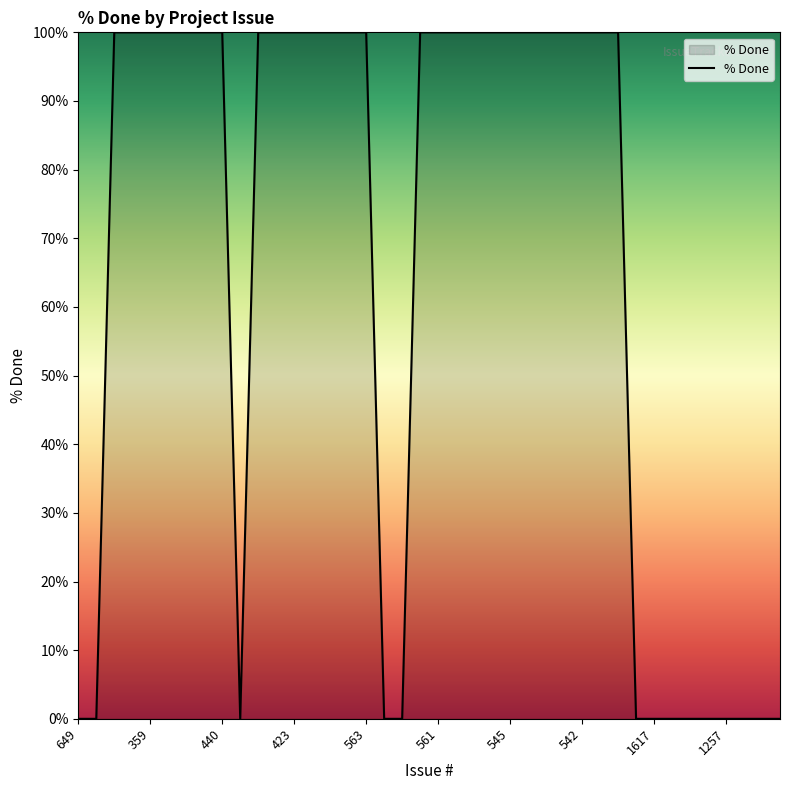

What is the greatest value displayed?

100